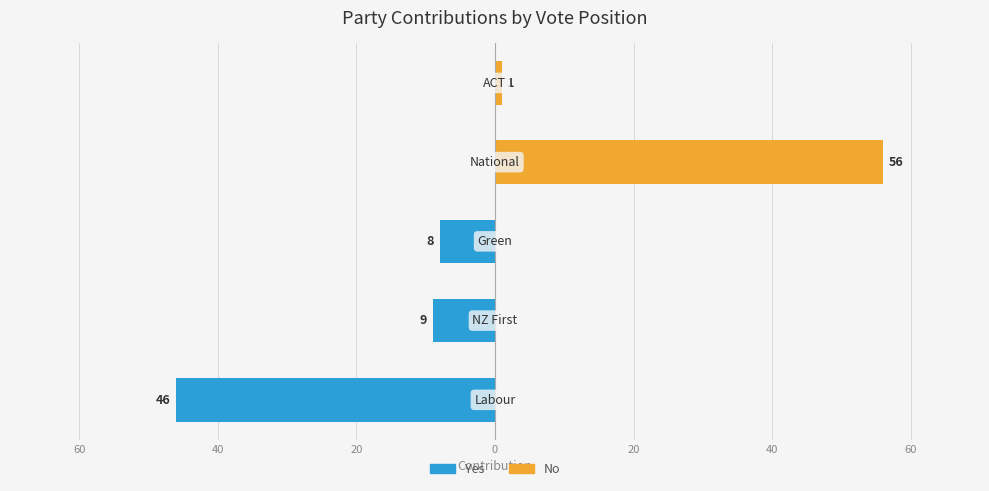

Reading left to right, extract all data points from this chart.

Yes: -46	-9	-8	0	0
No: 0	0	0	56	1